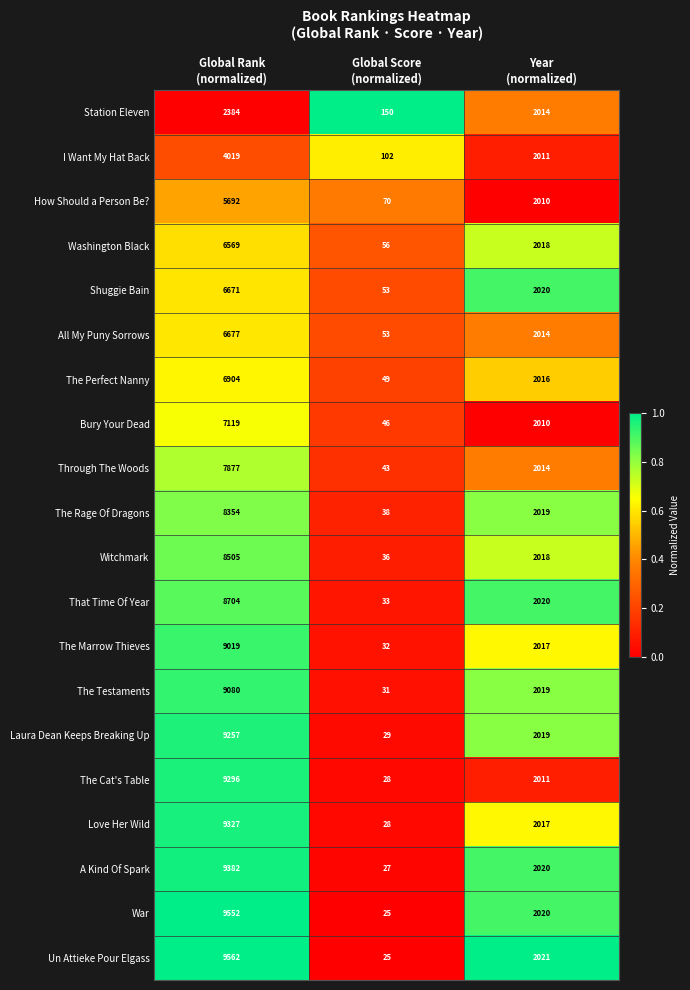

At which category does the chart reach its peak across all series?

Global Rank
(normalized)